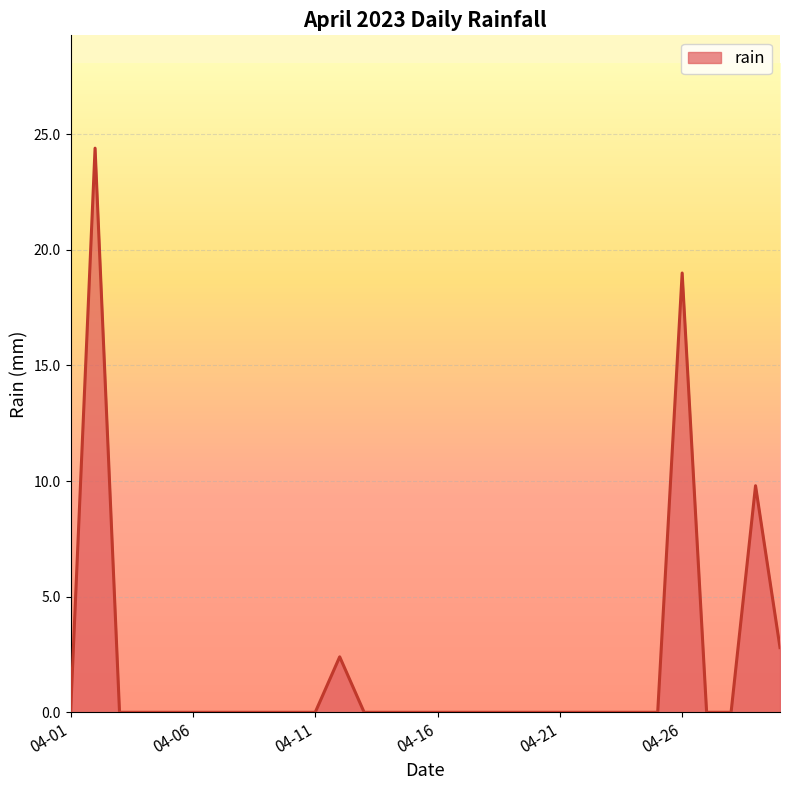

What is the difference between the maximum and minimum values?

24.4